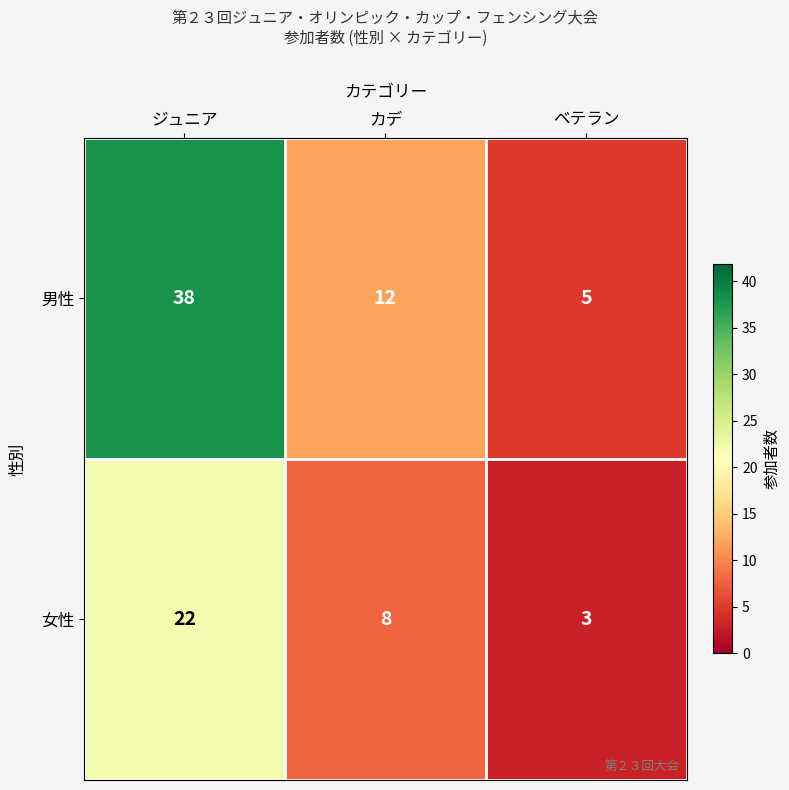

What is the difference between the second highest and minimum values in the 女性 series?

5